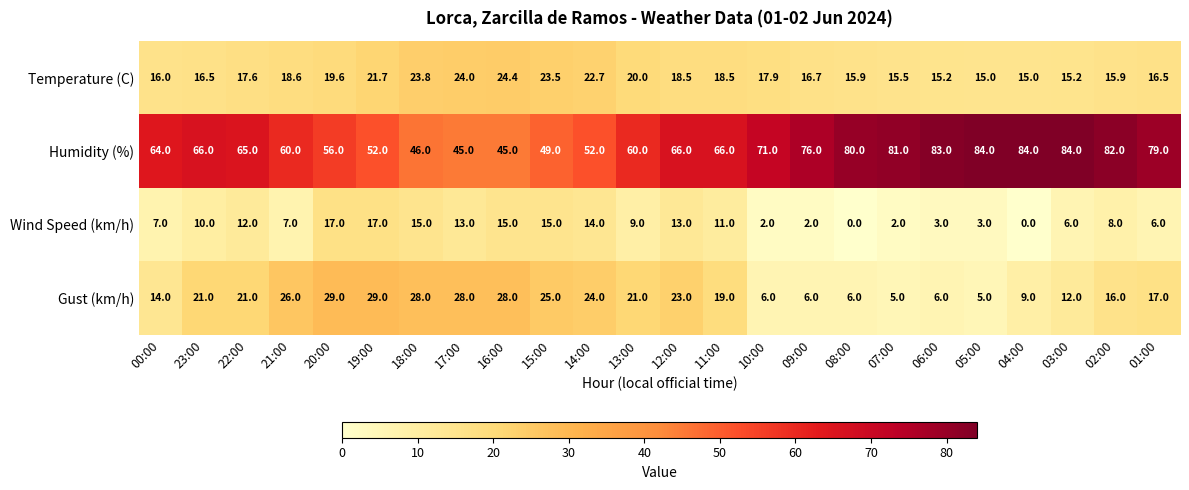

Rank the series by their maximum value, from highest to lowest.

Humidity (%), Gust (km/h), Temperature (C), Wind Speed (km/h)